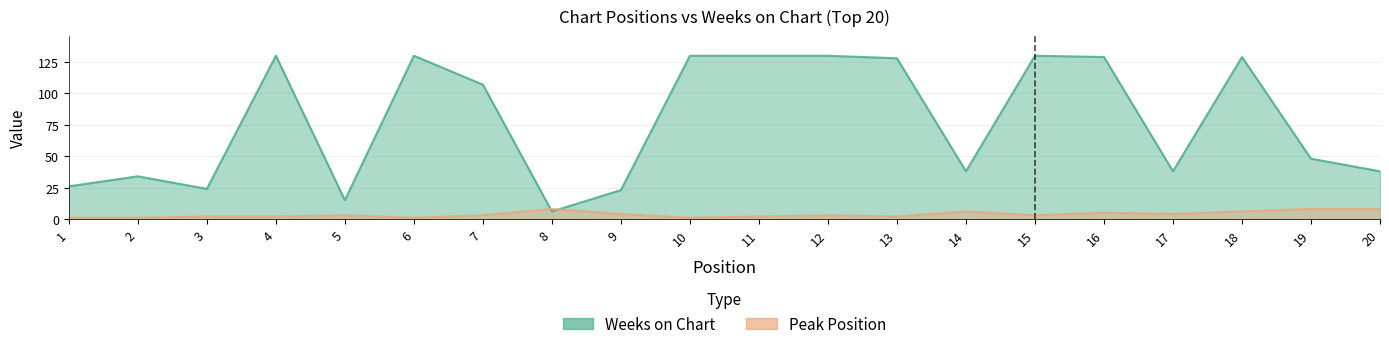

Which series has the widest spread of values?

Weeks on Chart